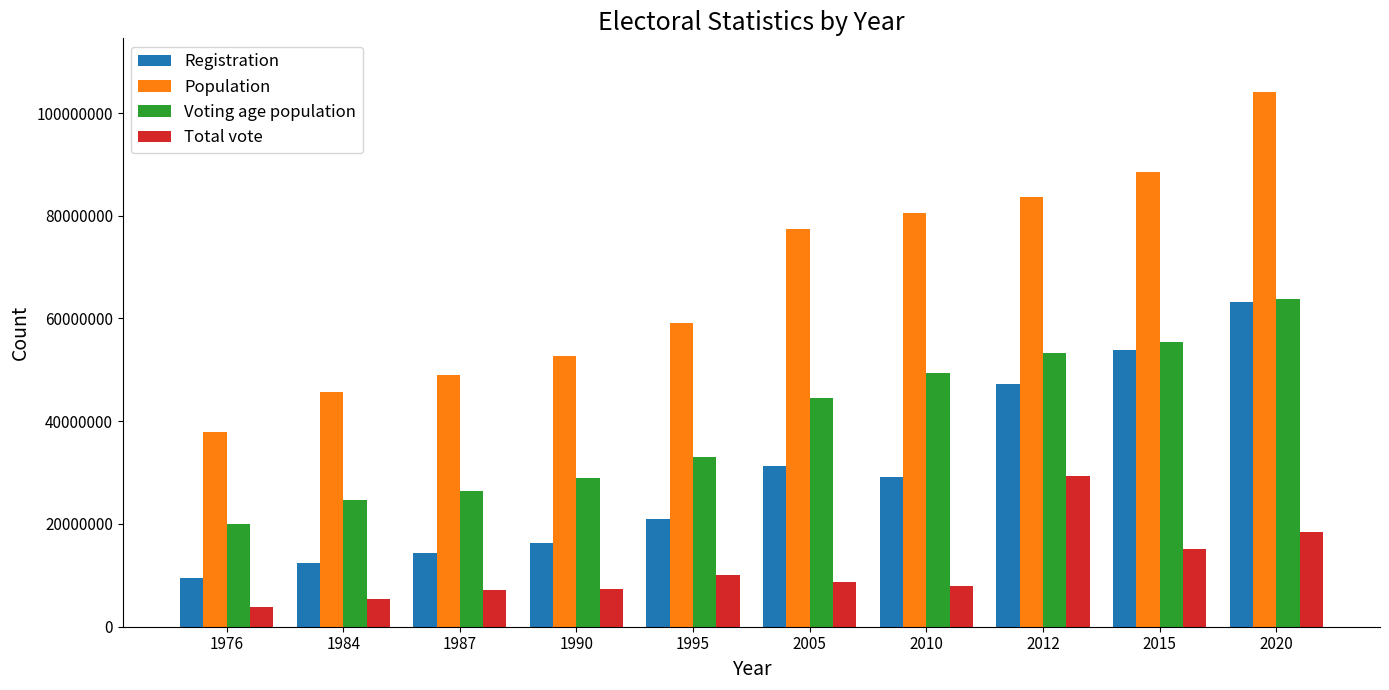

How many bars are there in total?

40